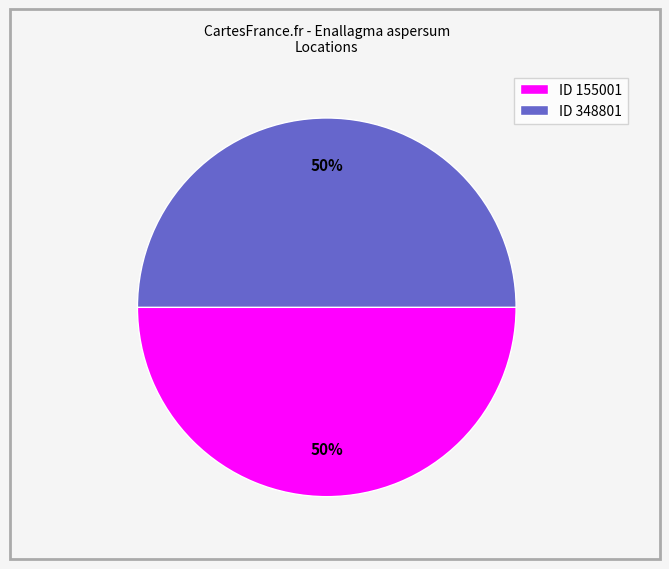

What percentage is the ID 348801 slice, to the nearest percent?

50%